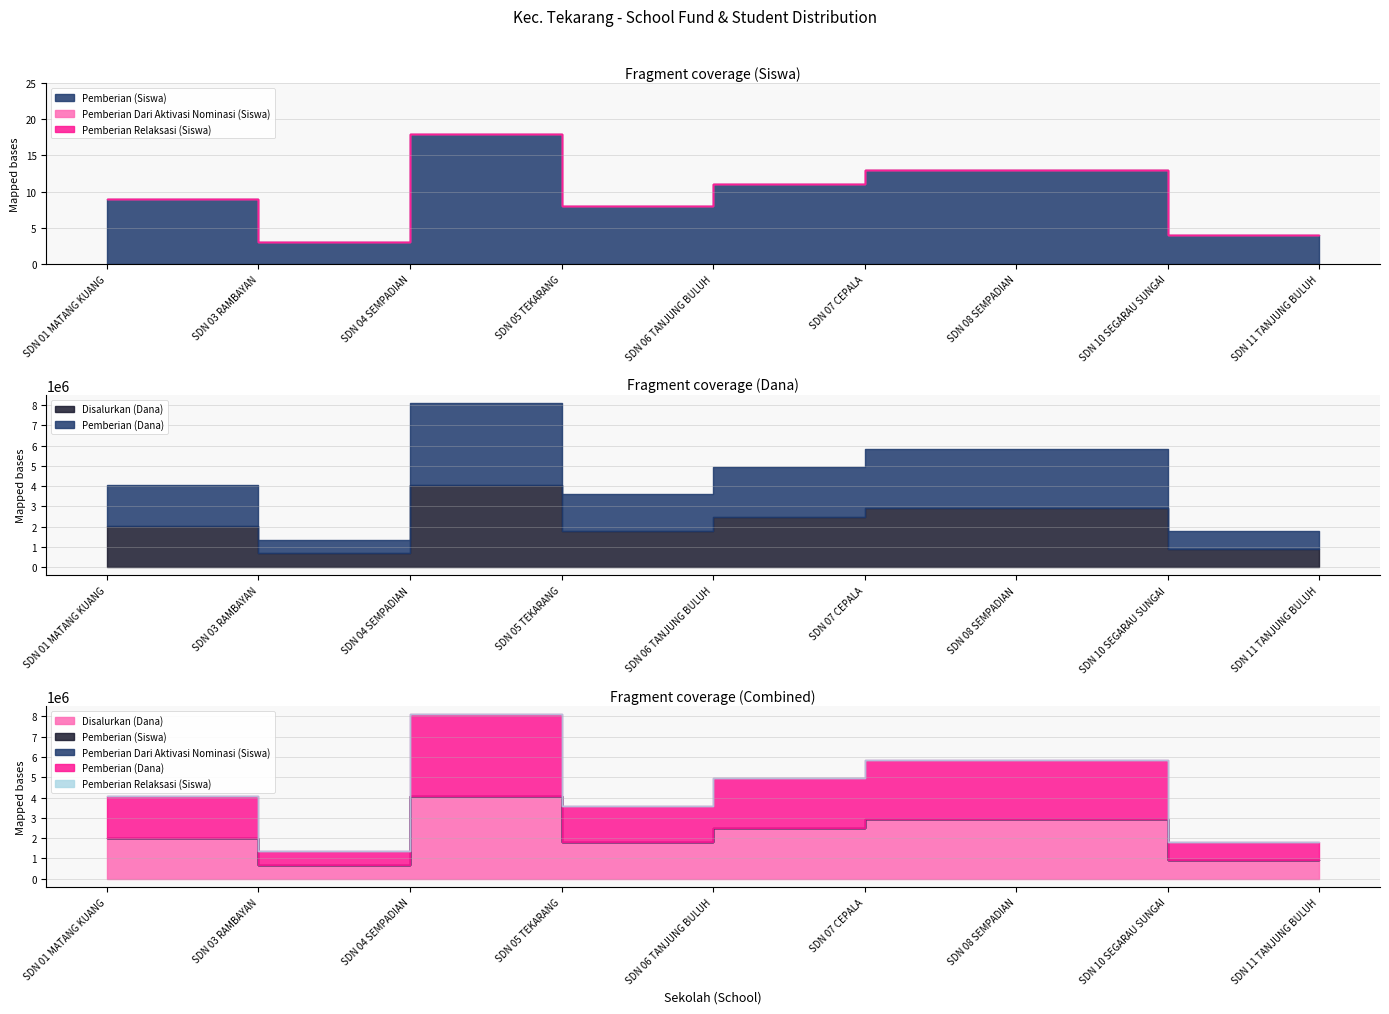

True or false: Disalurkan (Dana) has a value of 500278 at SDN 06 TANJUNG BULUH.

False